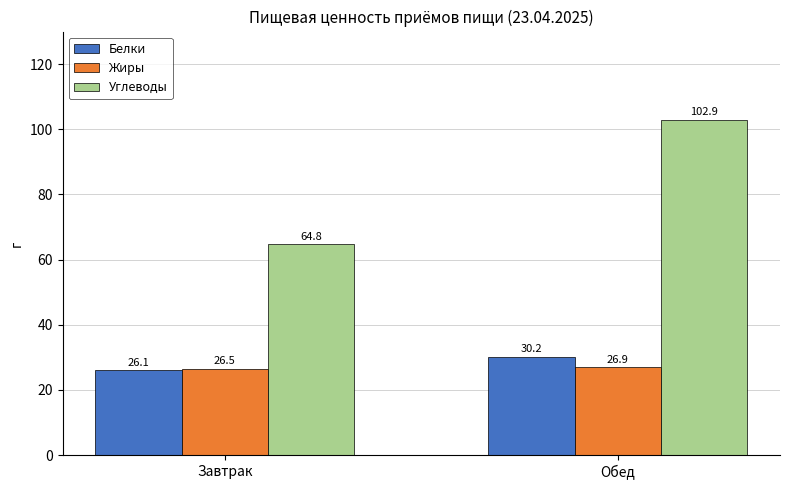

What is the spread (max minus min) of values at Обед?

76.0